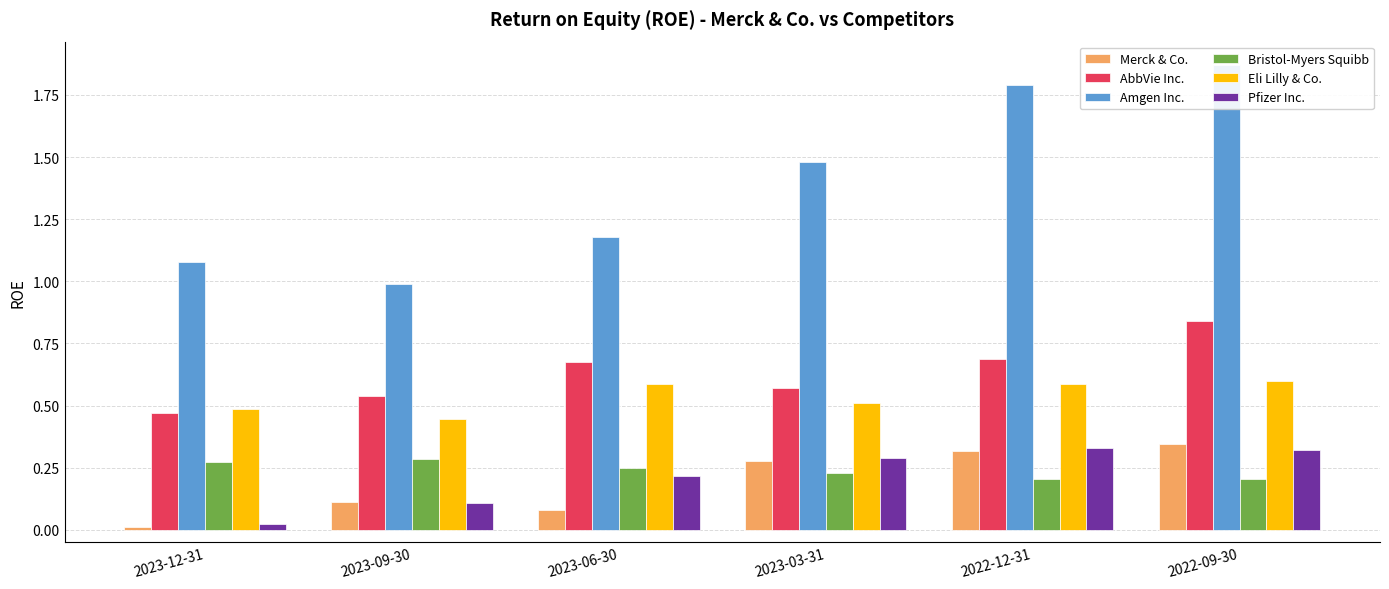

True or false: Pfizer Inc. has a value of 0.0 at 2023-12-31.

False